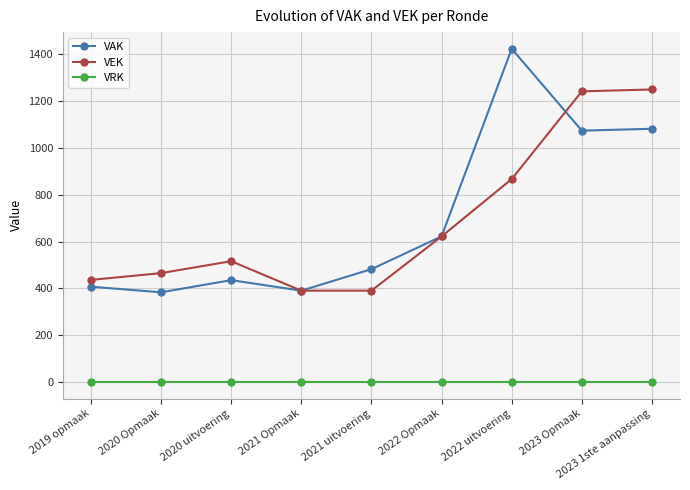

What position from the left is 2023 Opmaak?

8